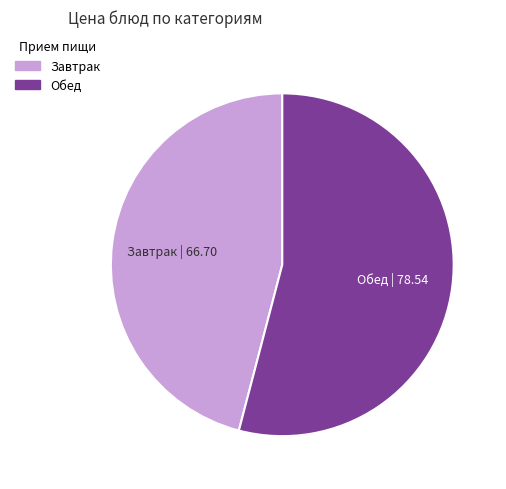

Is there a majority slice in this chart?

Yes